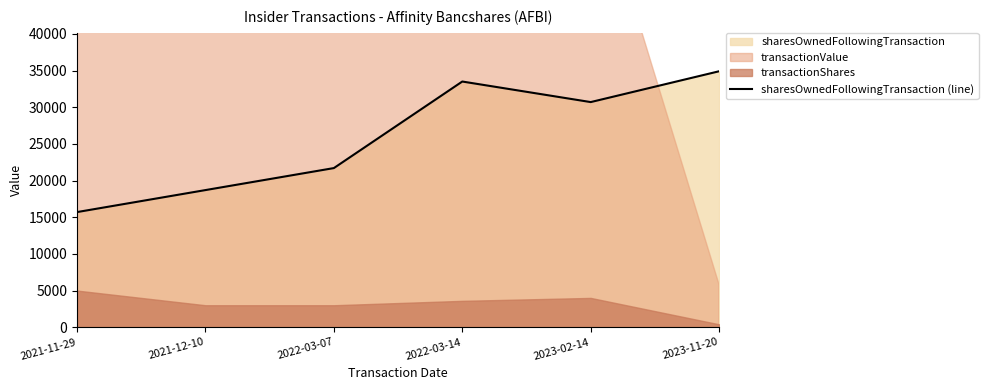

Rank the categories by sharesOwnedFollowingTransaction (line) value from highest to lowest.

2023-11-20, 2022-03-14, 2023-02-14, 2022-03-07, 2021-12-10, 2021-11-29